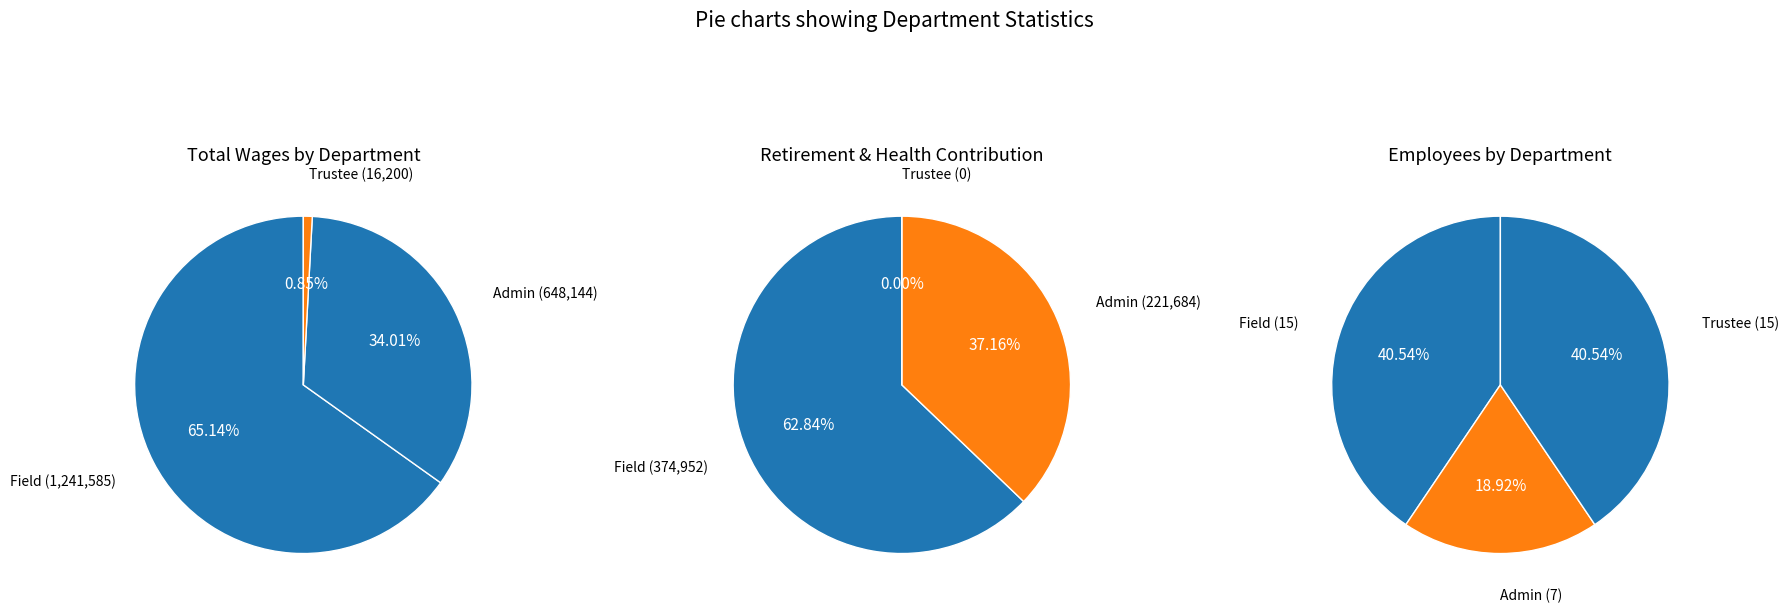

Count the number of slices in the pie.

3